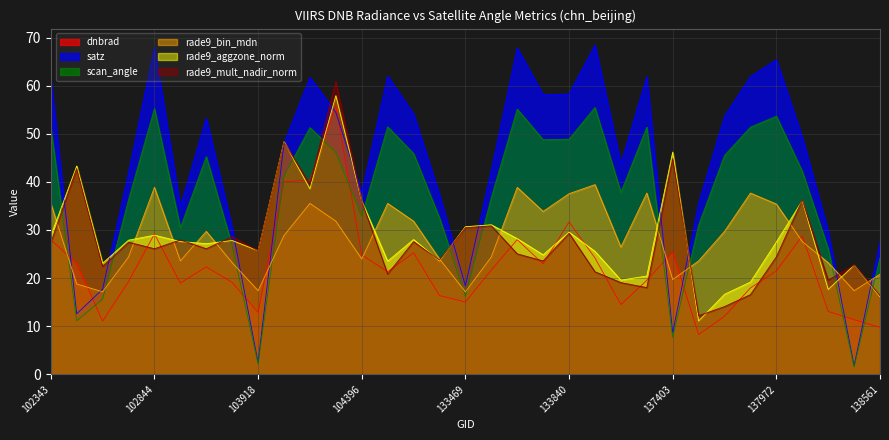

How many interior local valleys does the dnbrad series have?

8